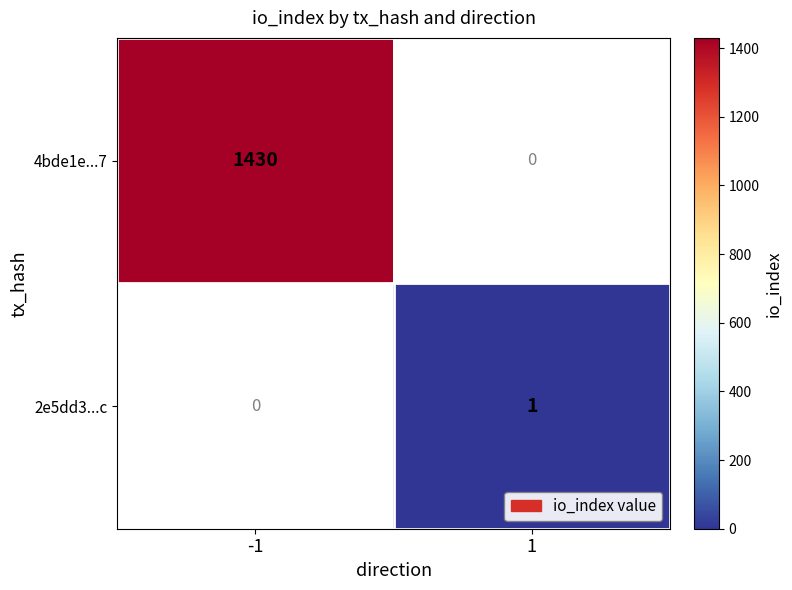

The value of 4bde1e...7 at -1 is 2179. True or false?

False